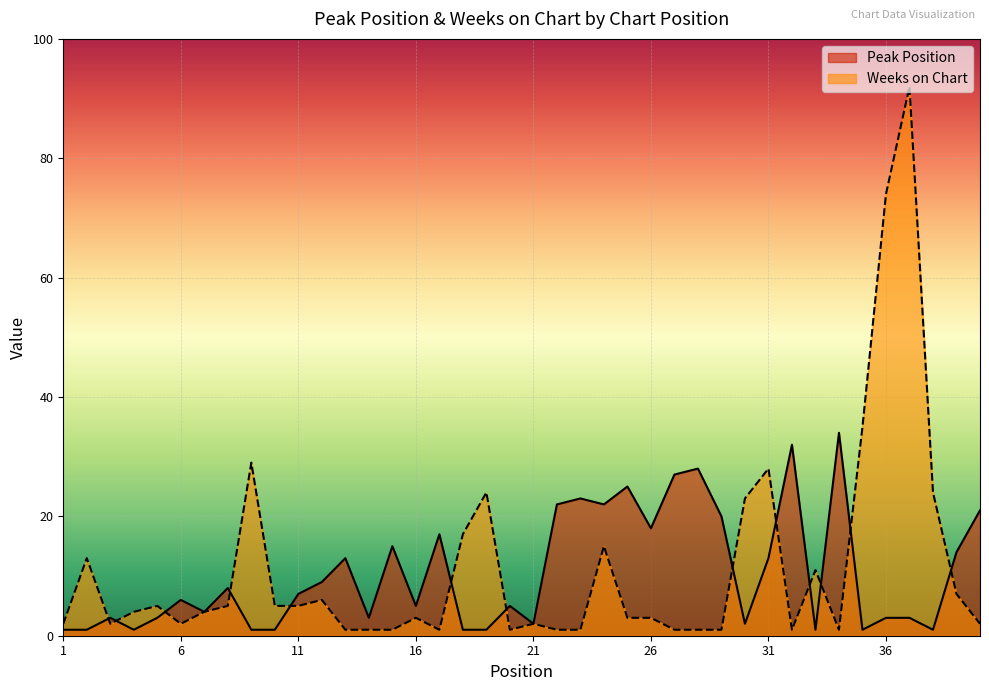

What is the difference between the highest and lowest values at 26?

15